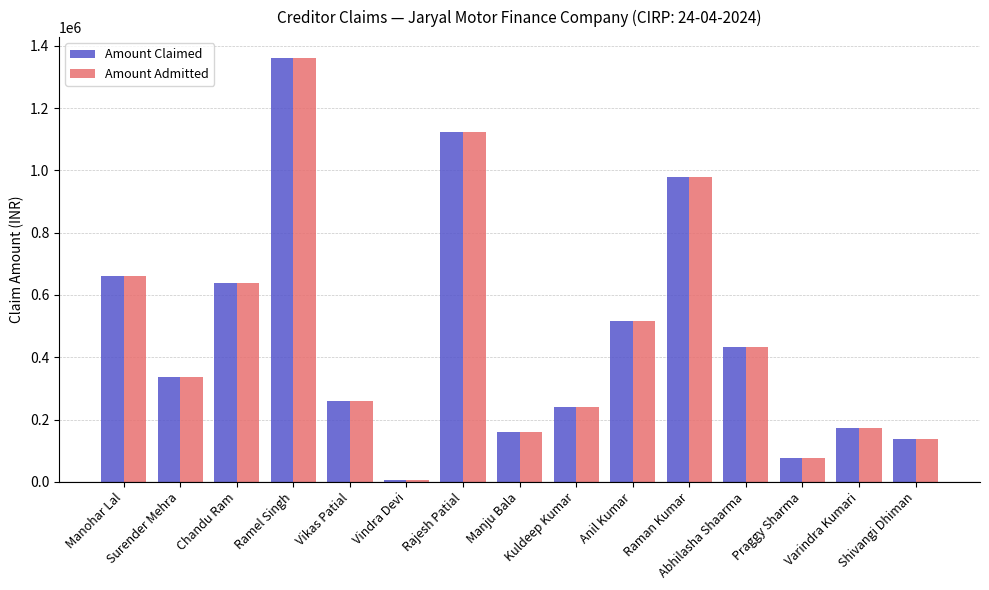

What is the difference between the second highest and minimum values in the Amount Admitted series?

1119242